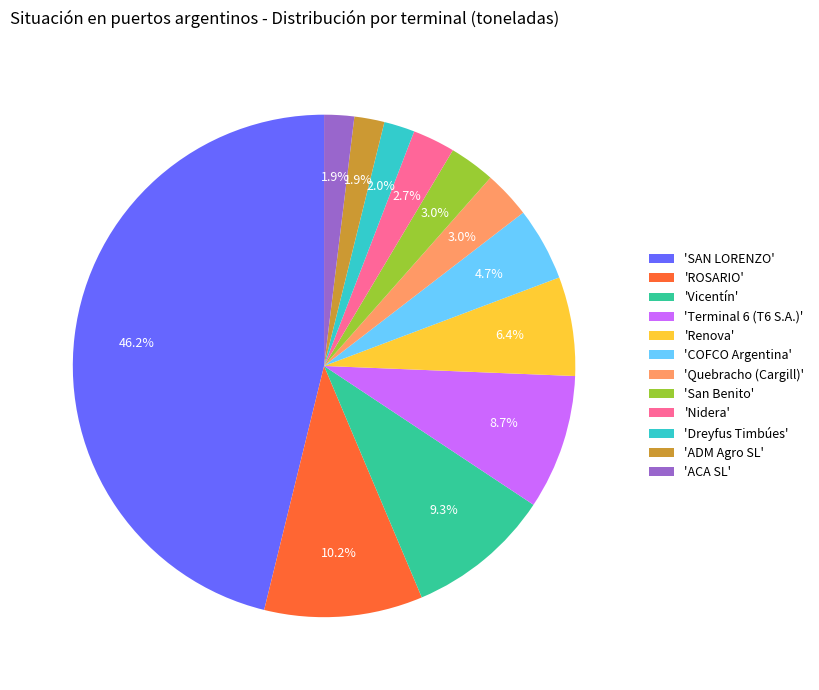

To the nearest percent, what is the difference between the largest and smallest slice percentages?

44%